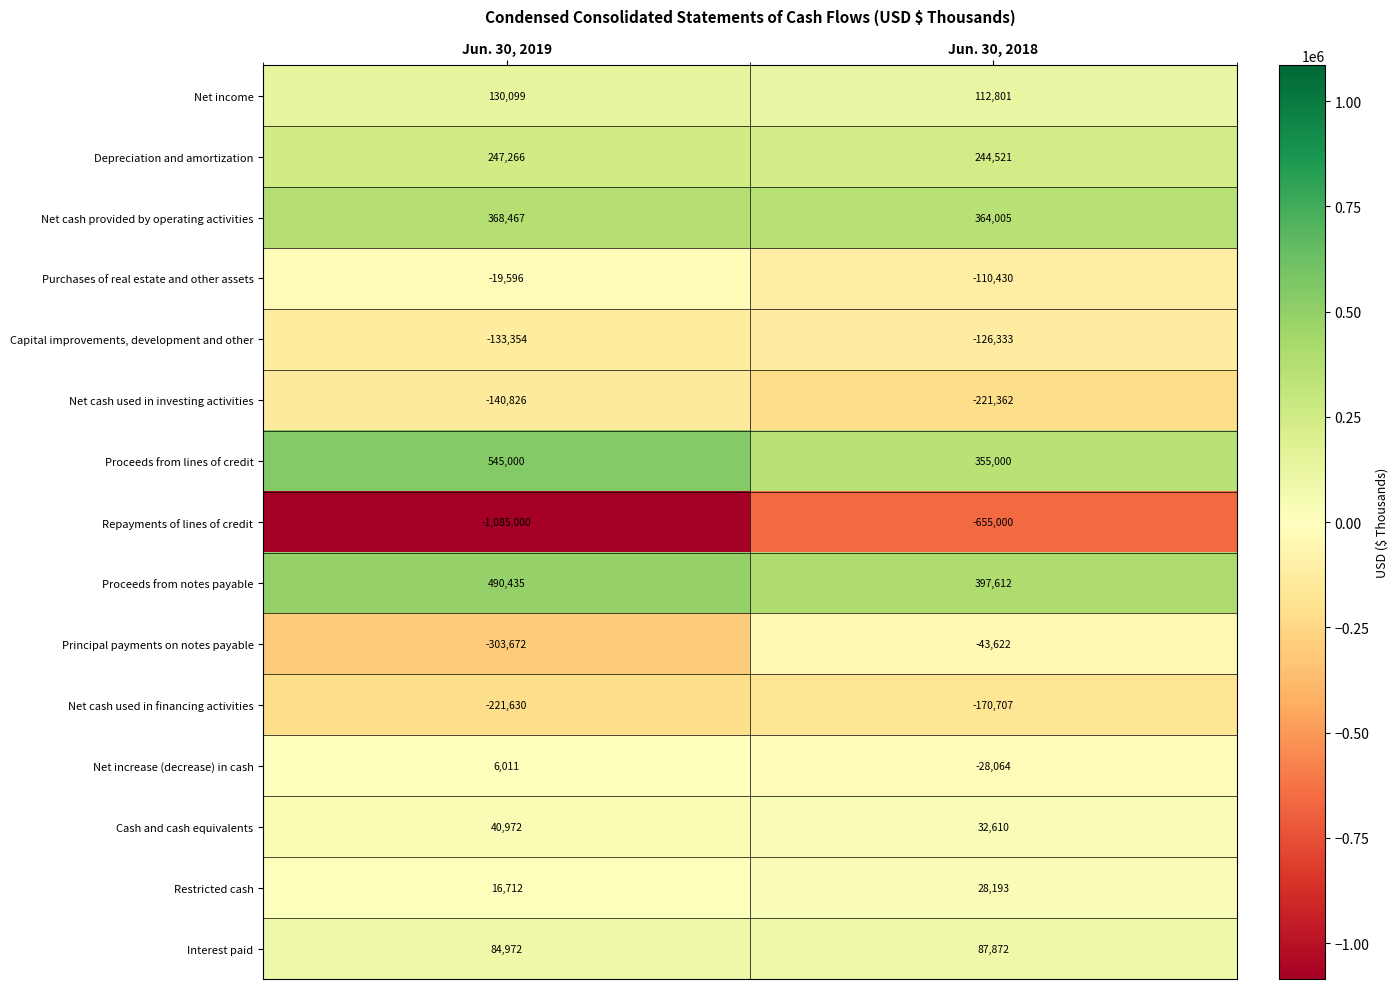

What is the difference between the Cash and cash equivalents values at Jun. 30, 2019 and Jun. 30, 2018?

8362